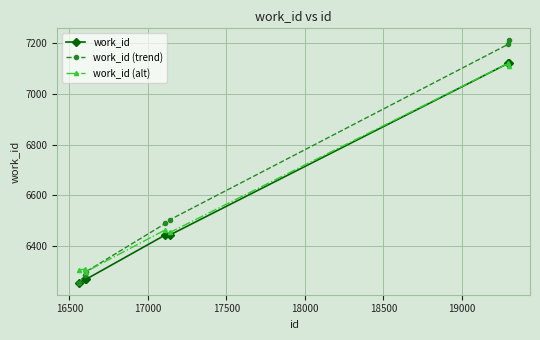

Which series has the widest spread of values?

work_id (trend)